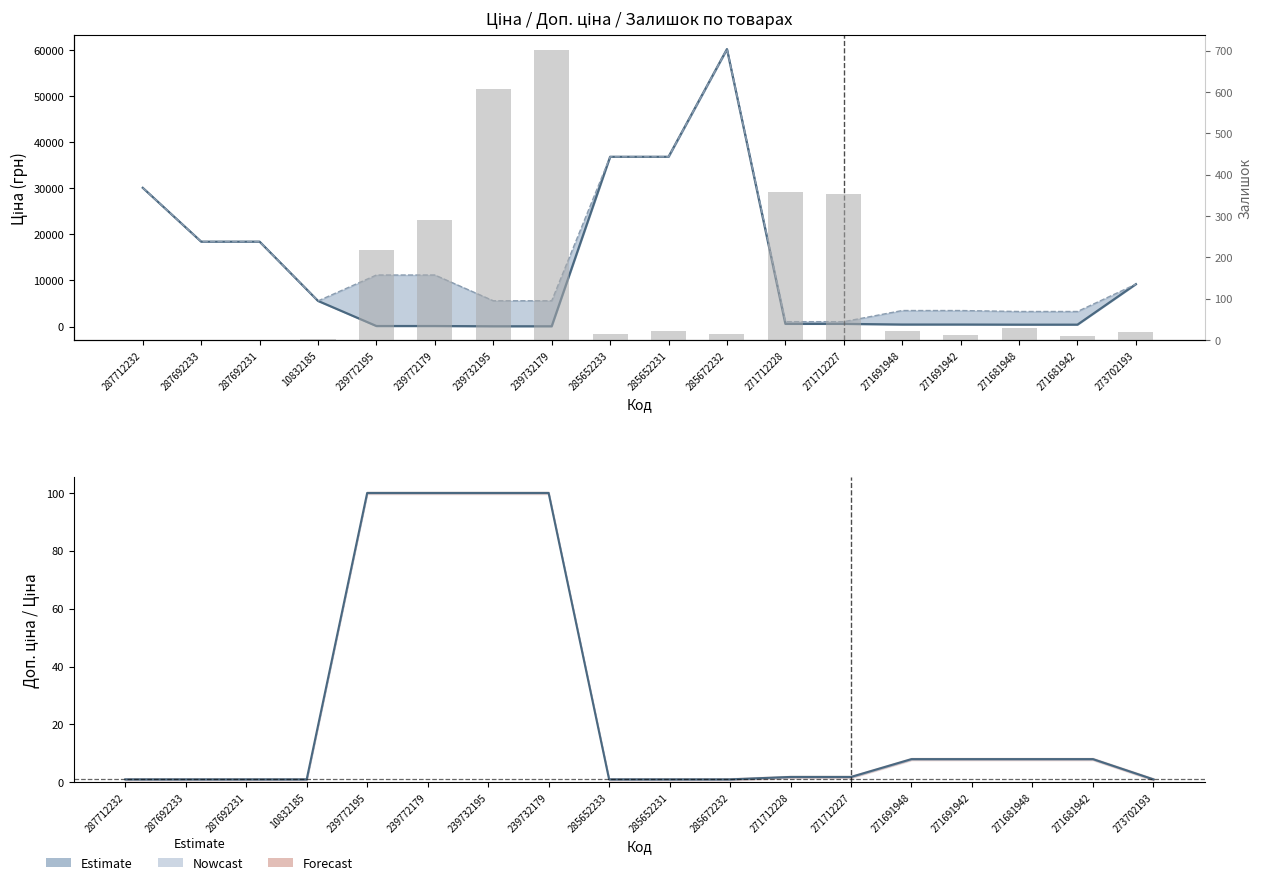

Reading left to right, extract all data points from this chart.

Ціна: 287712232=30102.8	287692233=18420.9	287692231=18420.9	10832185=5560.3	239772195=111.8	239772179=111.8	239732195=55.9	239732179=55.9	285652233=36841.8	285652231=36841.8	285672232=60205.6	271712228=578.1	271712227=578.1	271691948=434.3	271691942=434.3	271681948=408.2	271681942=408.2	273702193=9196.3
Доп. ціна: 287712232=30102.8	287692233=18420.9	287692231=18420.9	10832185=5560.3	239772195=11182.0	239772179=11182.0	239732195=5591.0	239732179=5591.0	285652233=36841.8	285652231=36841.8	285672232=60205.6	271712228=1060.0	271712227=1060.0	271691948=3474.1	271691942=3474.1	271681948=3265.8	271681942=3265.8	273702193=9196.3
Доп./Ціна: 287712232=1.0	287692233=1.0	287692231=1.0	10832185=1.0	239772195=100.0	239772179=100.0	239732195=100.0	239732179=100.0	285652233=1.0	285652231=1.0	285672232=1.0	271712228=1.8	271712227=1.8	271691948=8.0	271691942=8.0	271681948=8.0	271681942=8.0	273702193=1.0
Залишок: 287712232=0.0	287692233=0.0	287692231=0.0	10832185=3.0	239772195=218.0	239772179=290.0	239732195=606.0	239732179=702.0	285652233=14.0	285652231=23.0	285672232=16.0	271712228=357.0	271712227=353.0	271691948=22.0	271691942=13.0	271681948=30.0	271681942=10.0	273702193=20.0